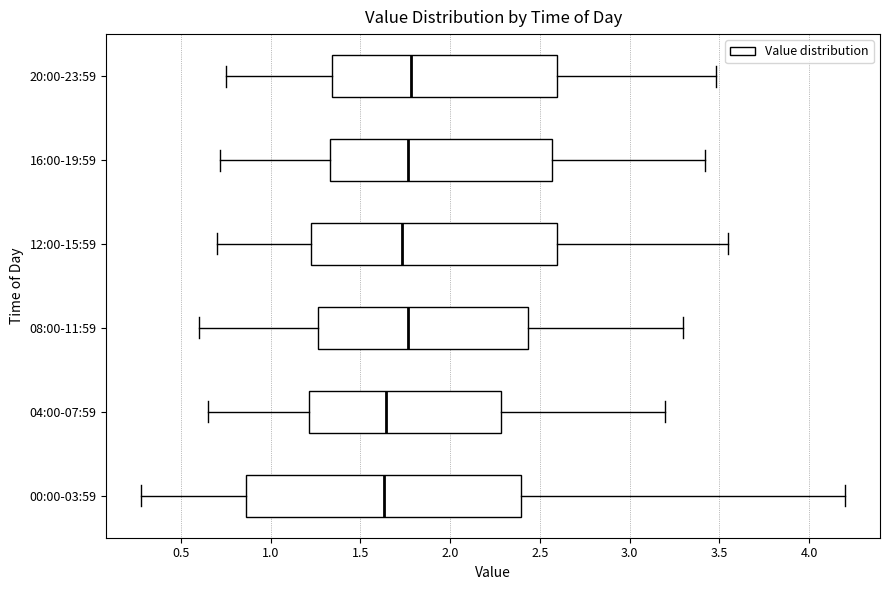

Where does the median line of the box for 20:00-23:59 sit on the x-axis? The values are not printed on the chart, so give them approximately, as read against the axis.

1.80